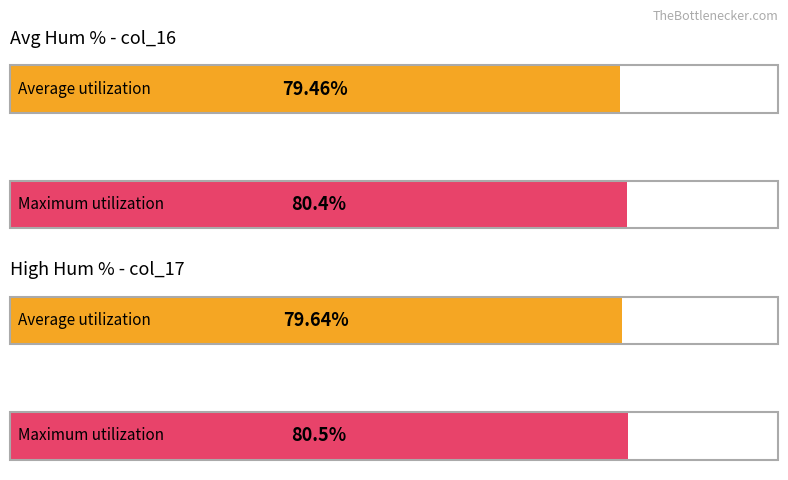

What are all the series names shown in the legend?

Avg Hum (col_16), High Hum (col_17)